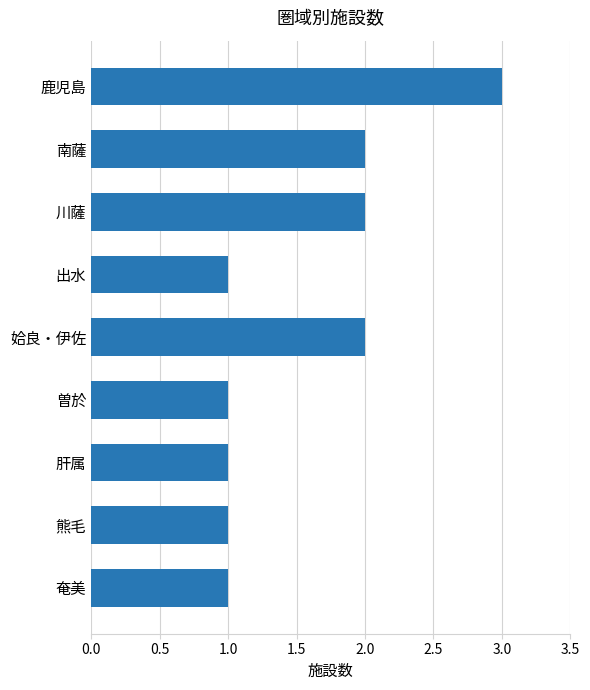

What is the greatest value displayed?

3